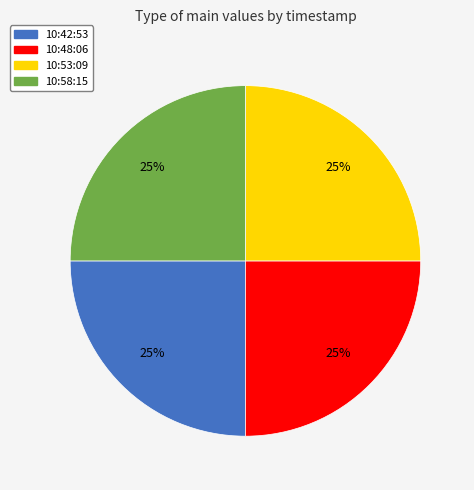

What percentage is the 10:42:53 slice, to the nearest percent?

25%